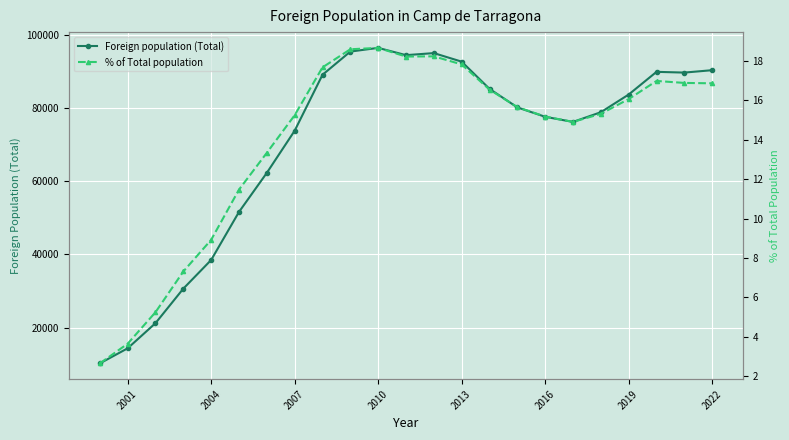

What is the difference between the maximum and second lowest values in the % of Total population series?

15.0